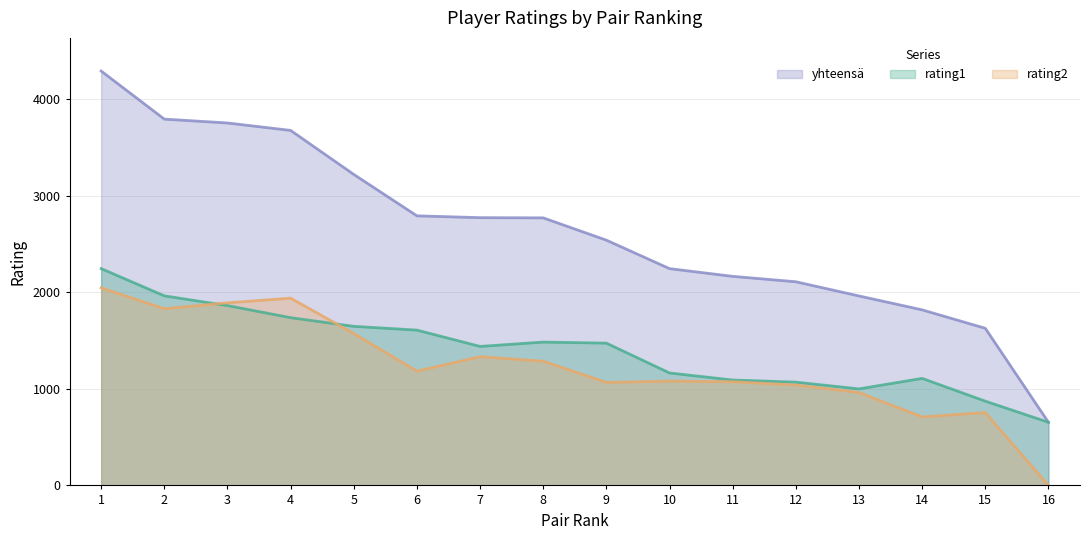

At 8, list the series in order from largest to smallest.

yhteensä, rating1, rating2